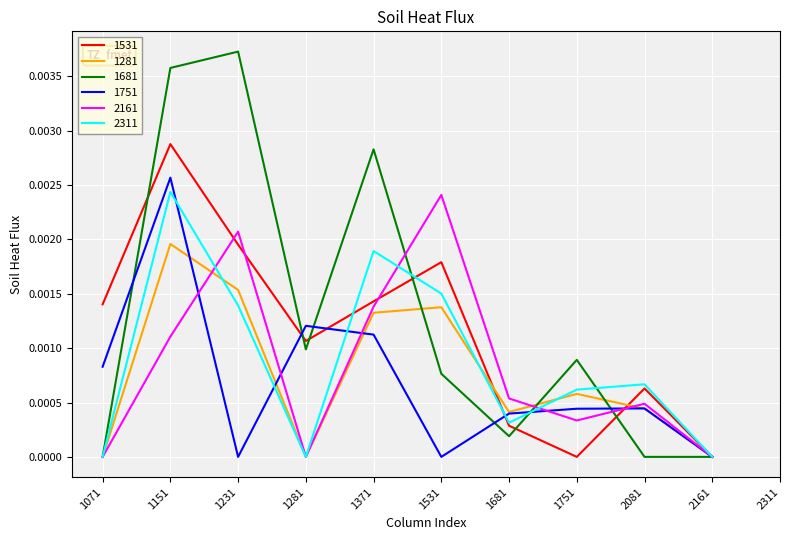

At which category is the sum across all series the highest?

1151